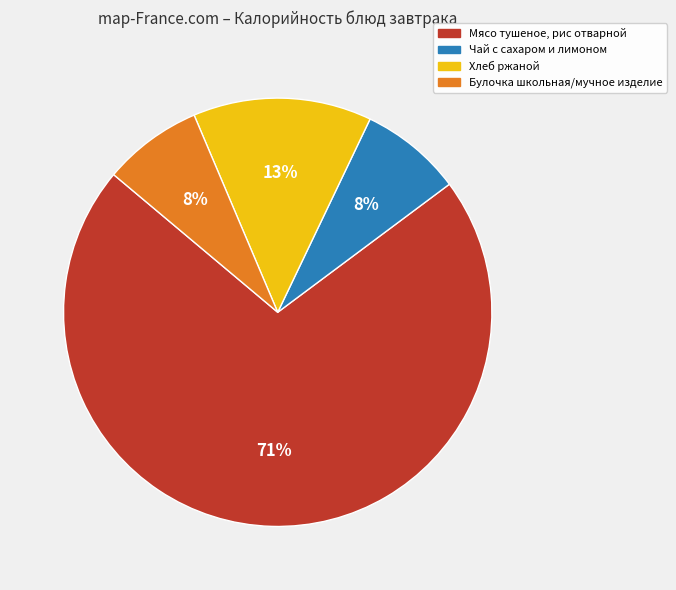

To the nearest percent, what percentage of the pie is Булочка школьная/мучное изделие?

8%